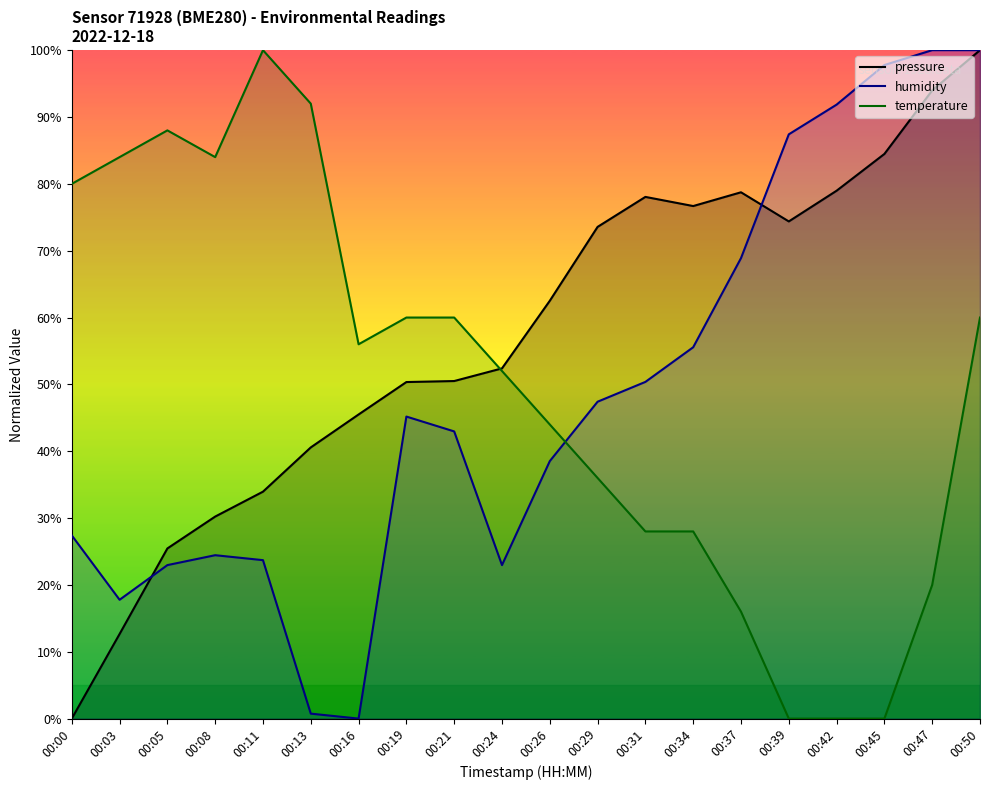

What is the total value across all series at 00:11?

157.7